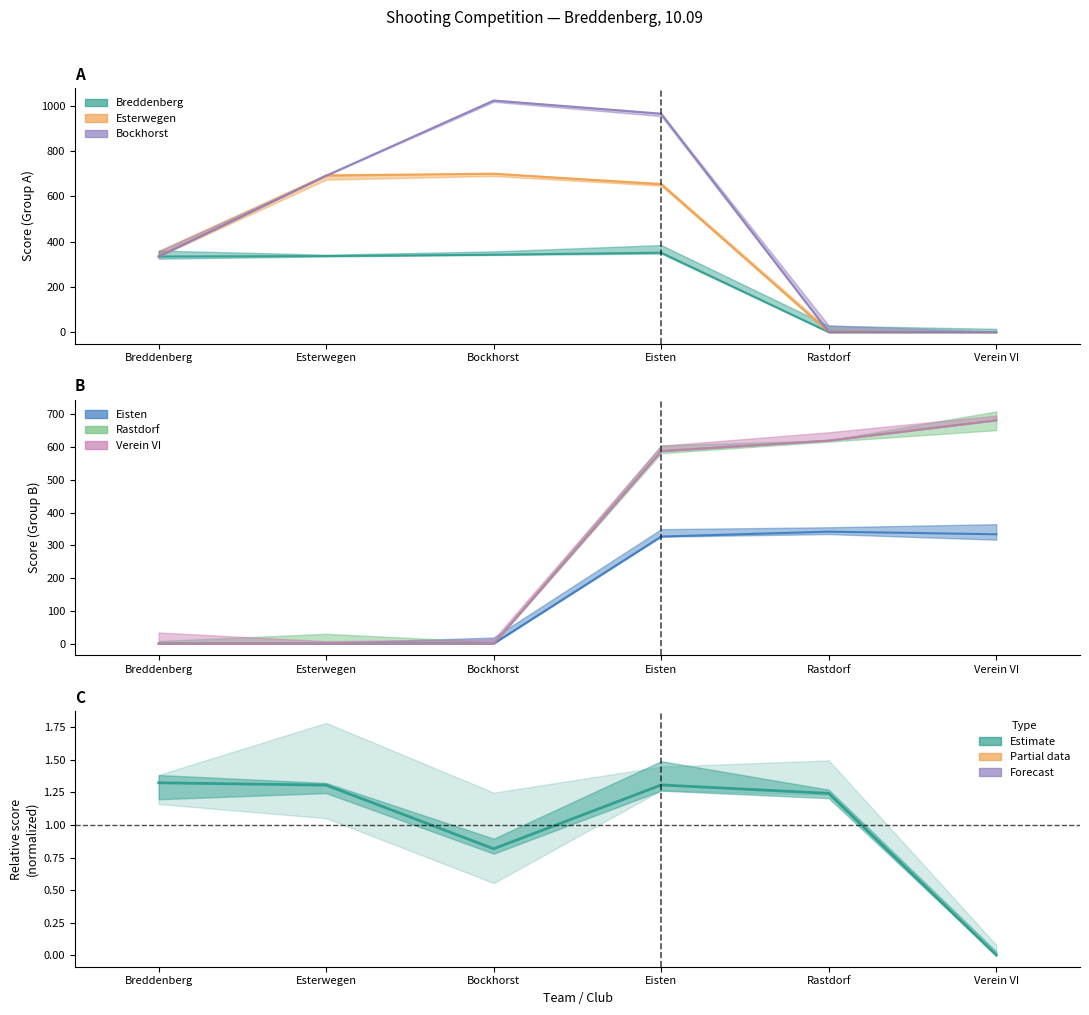

How many points are higher than both their immediate neighbors (excluding endpoints)?

1